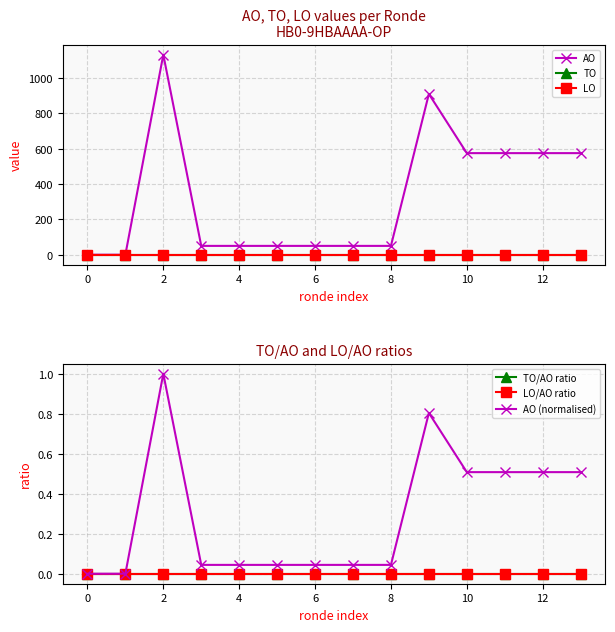

What are all the series names shown in the legend?

AO, TO, LO, TO/AO ratio, LO/AO ratio, AO (normalised)